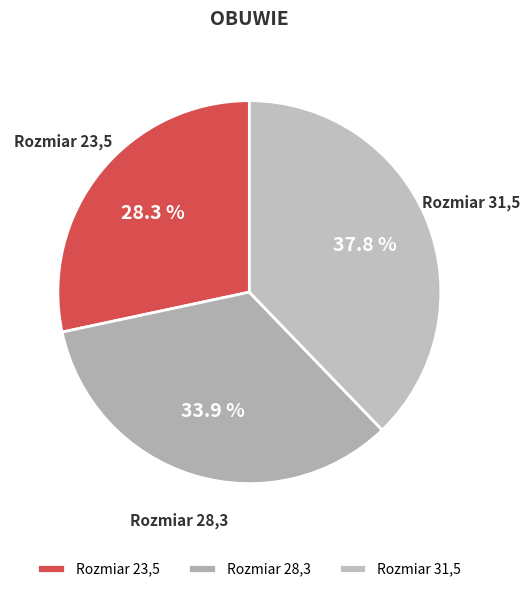

How many segments does this pie chart have?

3